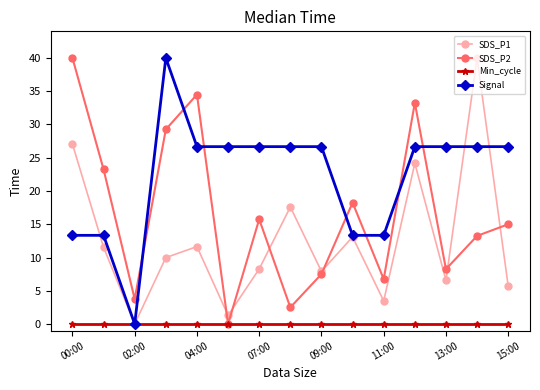

What is the value of the SDS_P1 point at the 13th from the left?

6.6